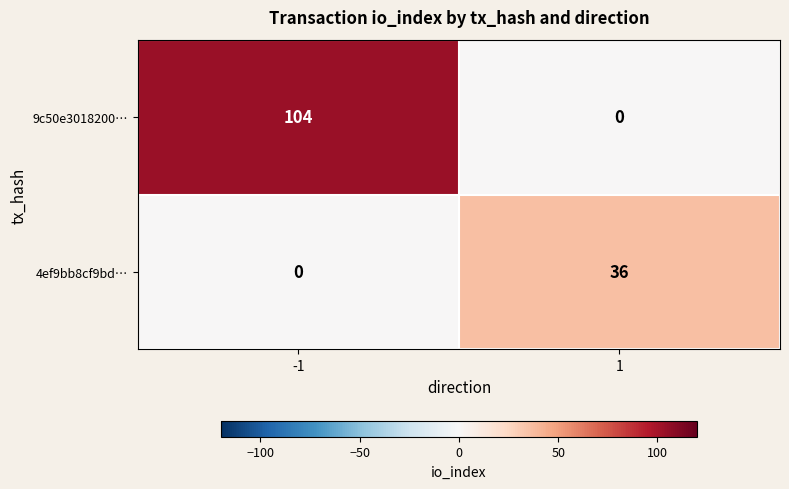

What is the maximum value shown in the chart?

104